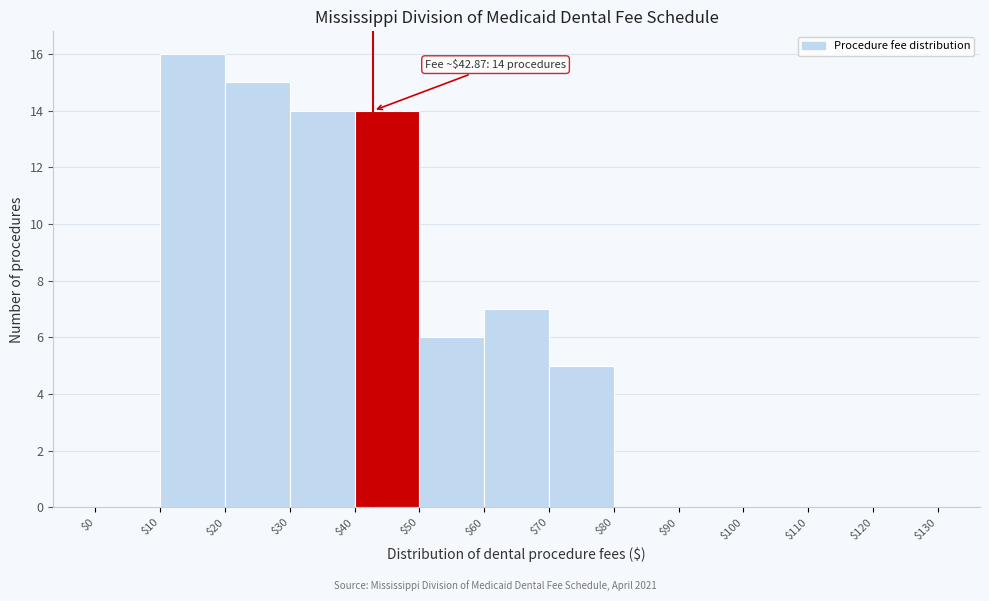

Which range on the x-axis has the tallest bar?

$10 to $20